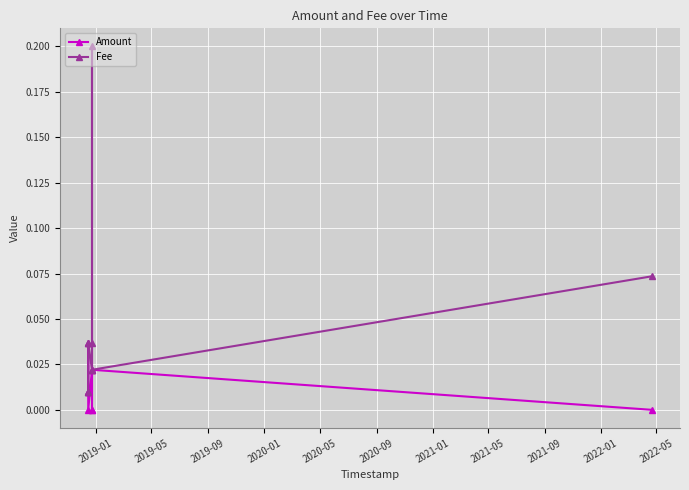

How many categories are shown in the chart?

9